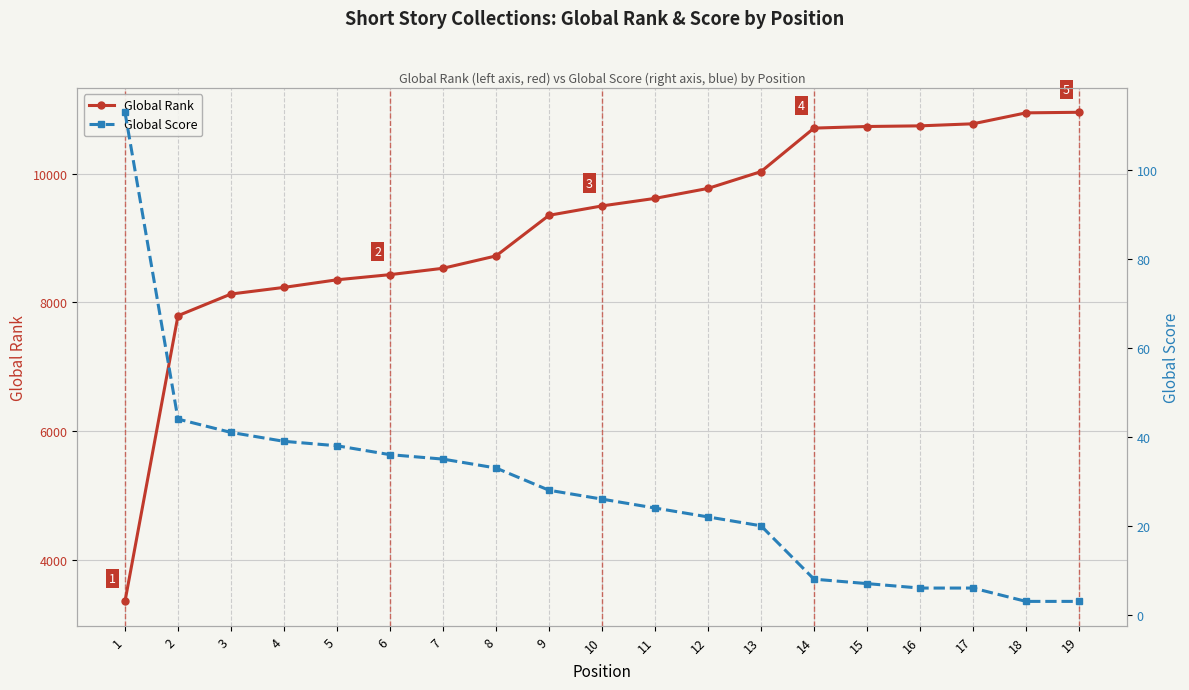

At which category is the sum across all series the highest?

19